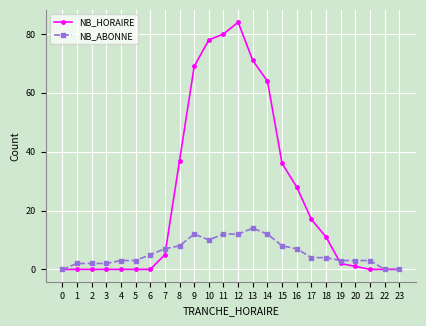

Does the chart display data point markers on the line(s)?

Yes